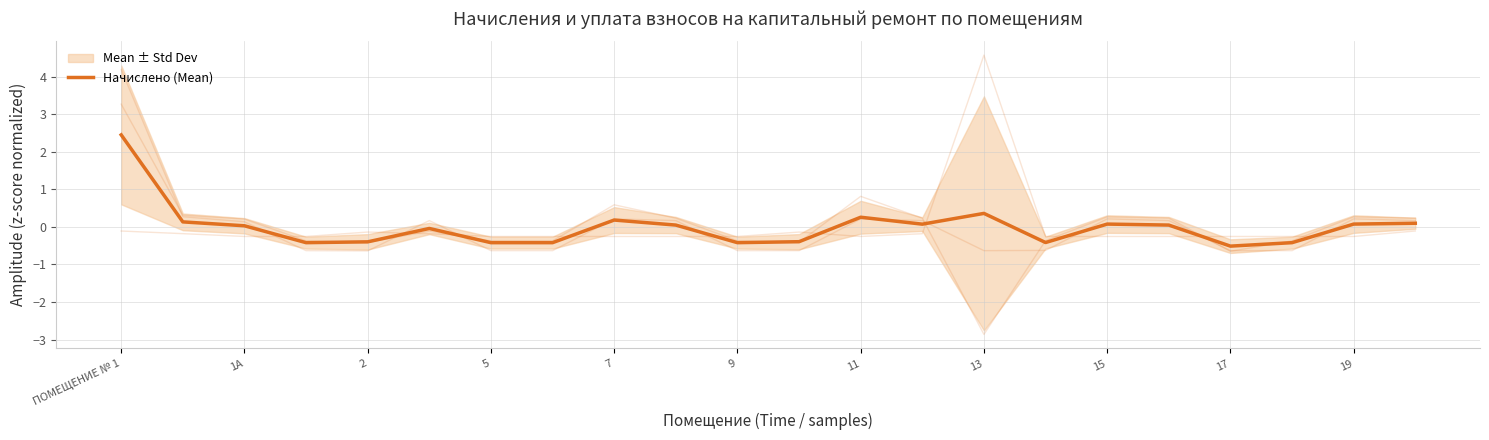

True or false: the data shows 0.0 at 19.

False